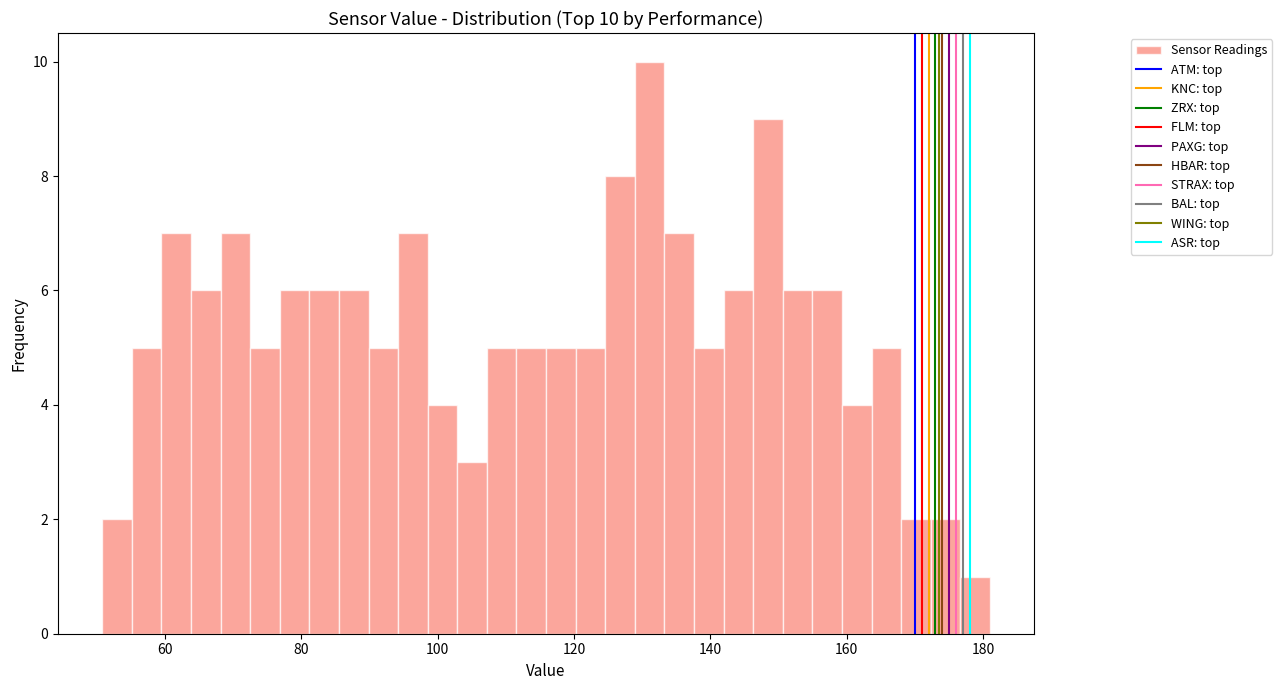

Around what value on the x-axis is the tallest bar? Give the approximate position of its centre, as read against the axis.

132